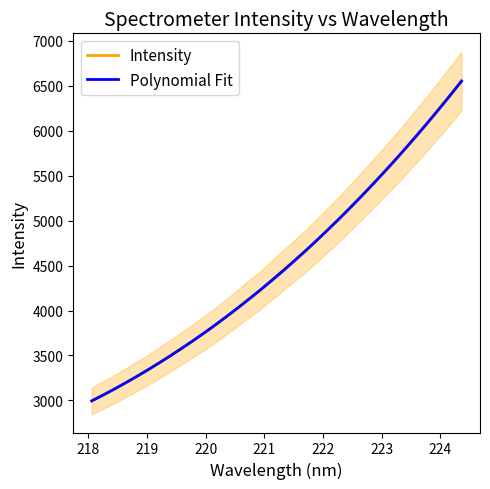

What is the minimum value for Intensity?

2994.2